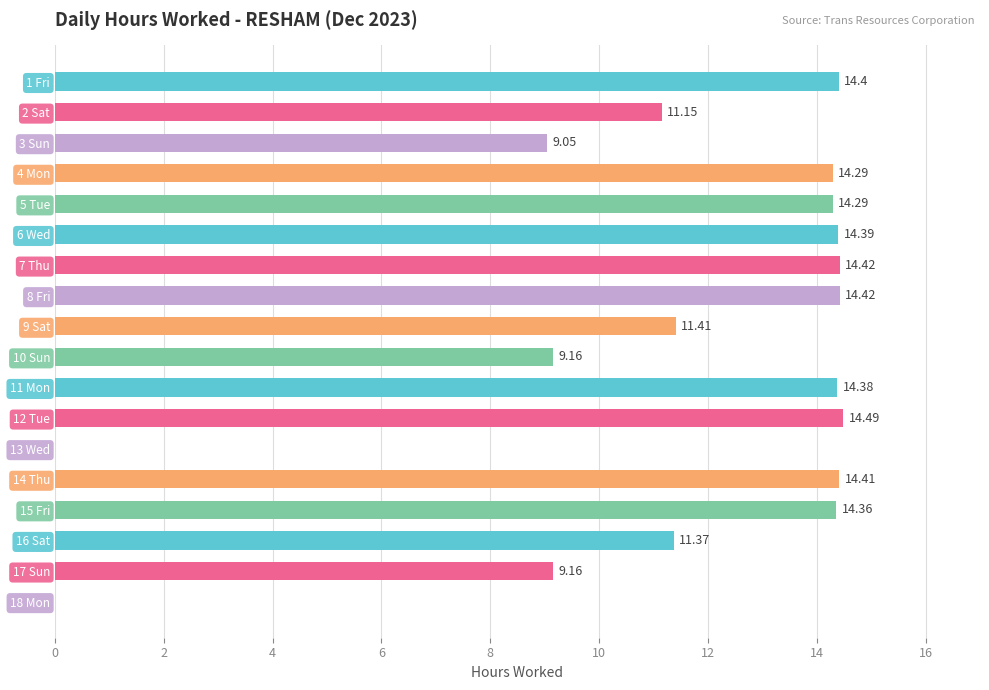

Are the bars grouped side by side (vs. stacked)?

No